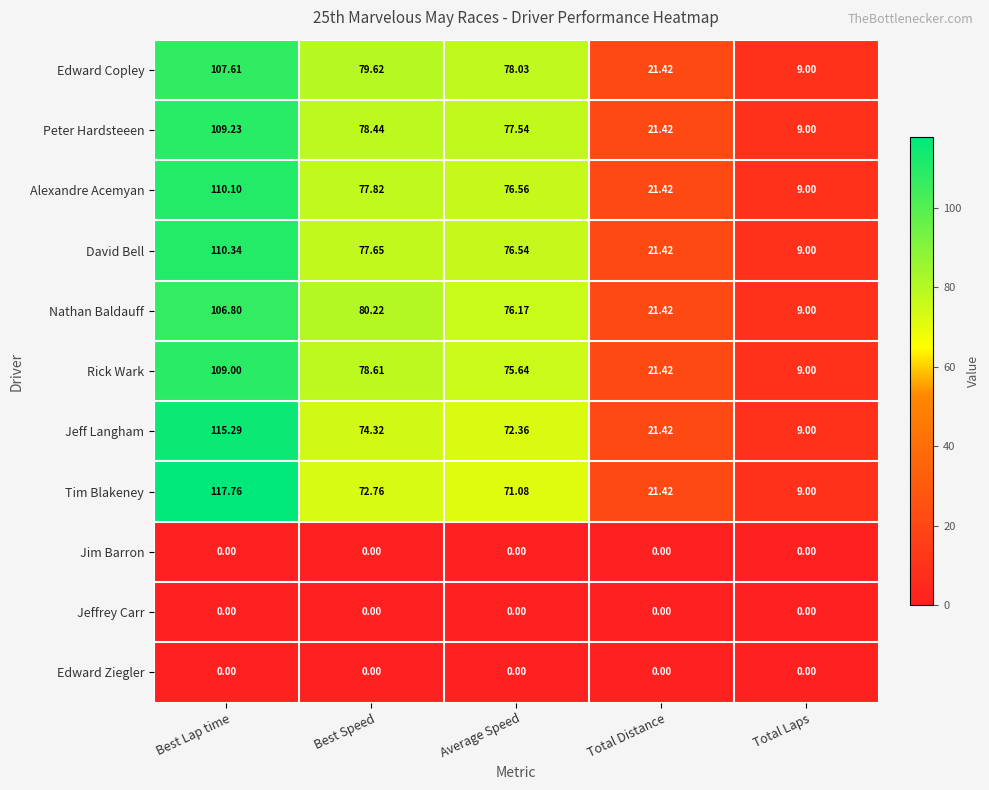

Is the value of Rick Wark at Best Speed greater than the value of Jim Barron at Total Distance?

Yes